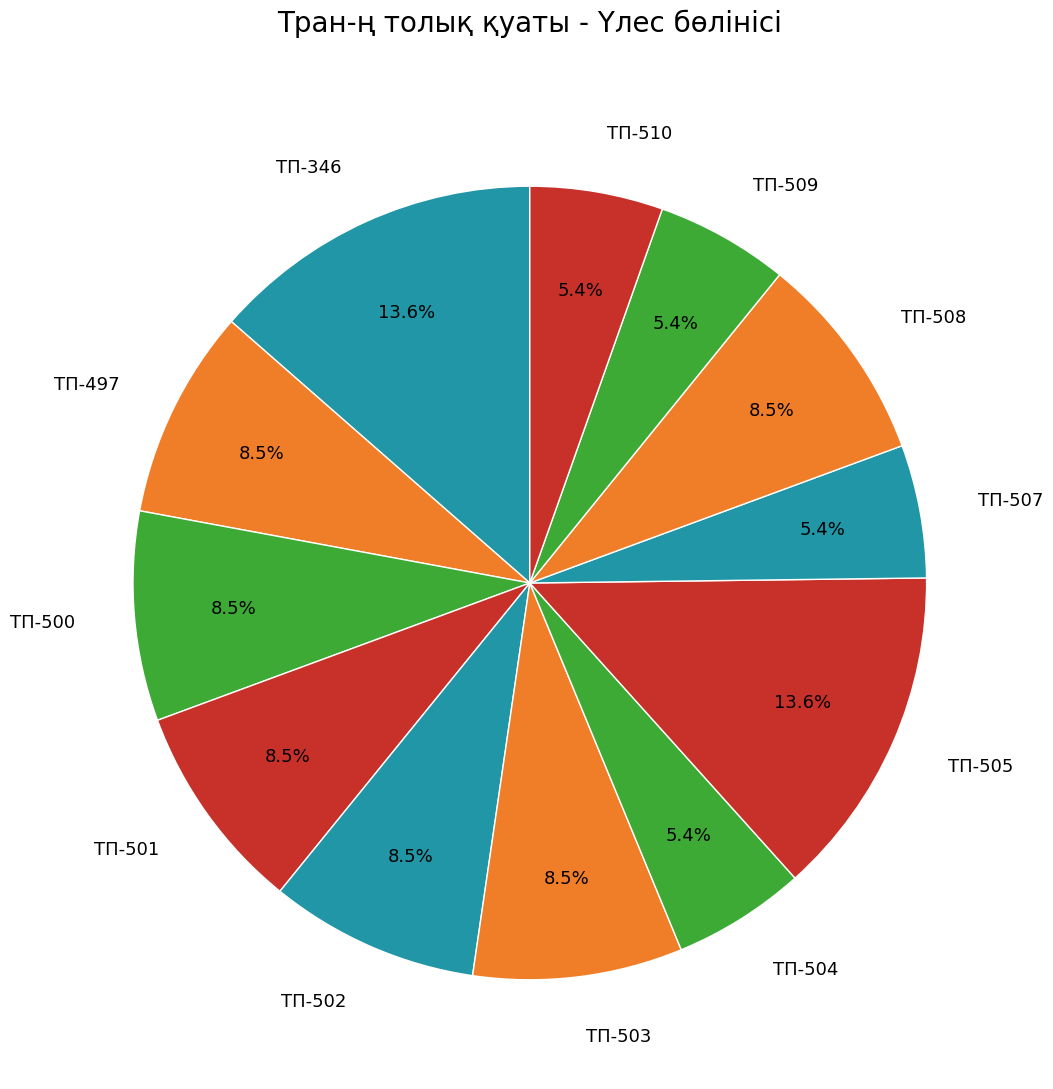

The ТП-505 slice represents 27% of the pie. True or false?

False